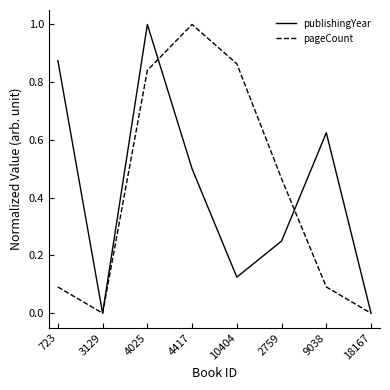

Which series changed the most between 723 and 18167?

publishingYear